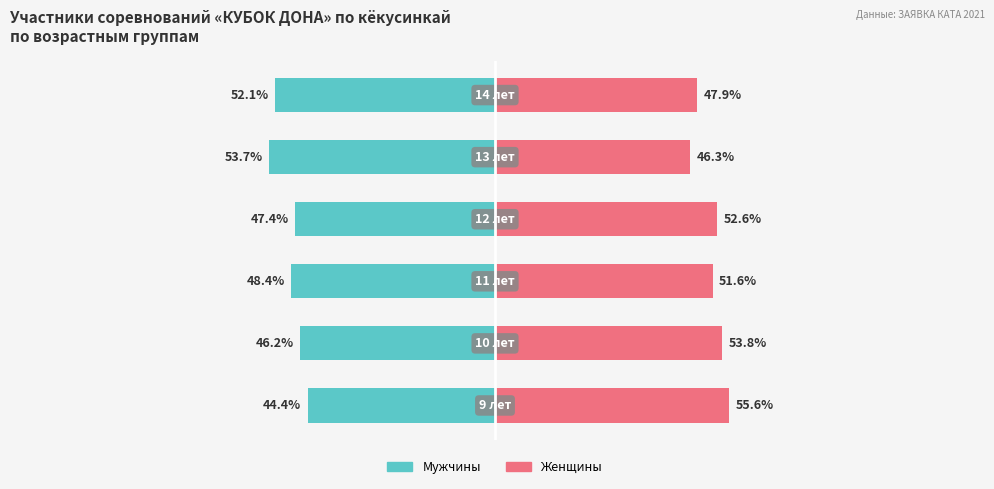

How many distinct data groups are displayed?

2